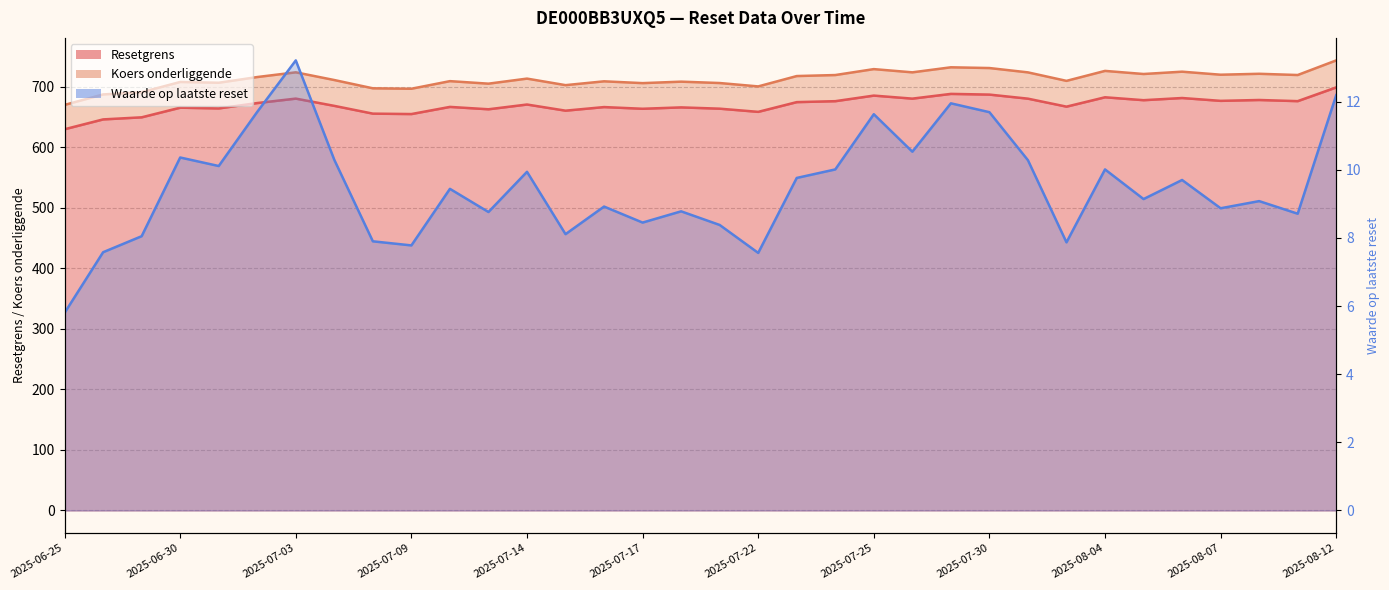

What is the label of the 5th point from the right?

2025-08-06